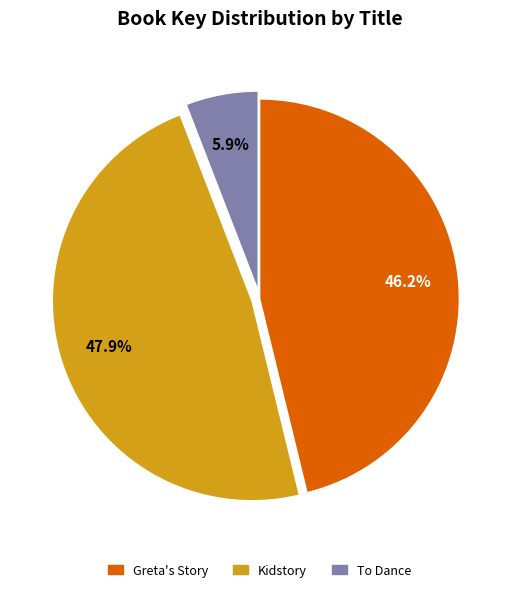

Is there a majority slice in this chart?

No